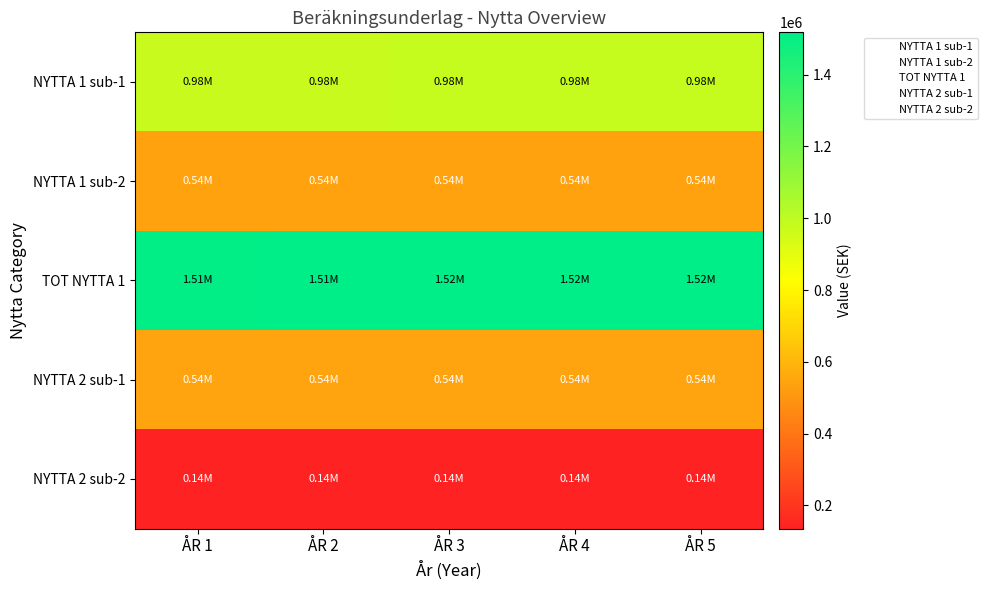

Reading left to right, transcribe all the data shown in this chart.

NYTTA 1 sub-1: ÅR 1=976358.5	ÅR 2=977303.7	ÅR 3=978248.9	ÅR 4=979194.0	ÅR 5=980139.2
NYTTA 1 sub-2: ÅR 1=535925.6	ÅR 2=536444.4	ÅR 3=536963.2	ÅR 4=537482.0	ÅR 5=538000.8
TOT NYTTA 1: ÅR 1=1512284.1	ÅR 2=1513748.1	ÅR 3=1515212.1	ÅR 4=1516676.0	ÅR 5=1518140.0
NYTTA 2 sub-1: ÅR 1=541457.3	ÅR 2=541981.4	ÅR 3=542505.6	ÅR 4=543029.8	ÅR 5=543553.9
NYTTA 2 sub-2: ÅR 1=135364.3	ÅR 2=135495.4	ÅR 3=135626.4	ÅR 4=135757.4	ÅR 5=135888.5